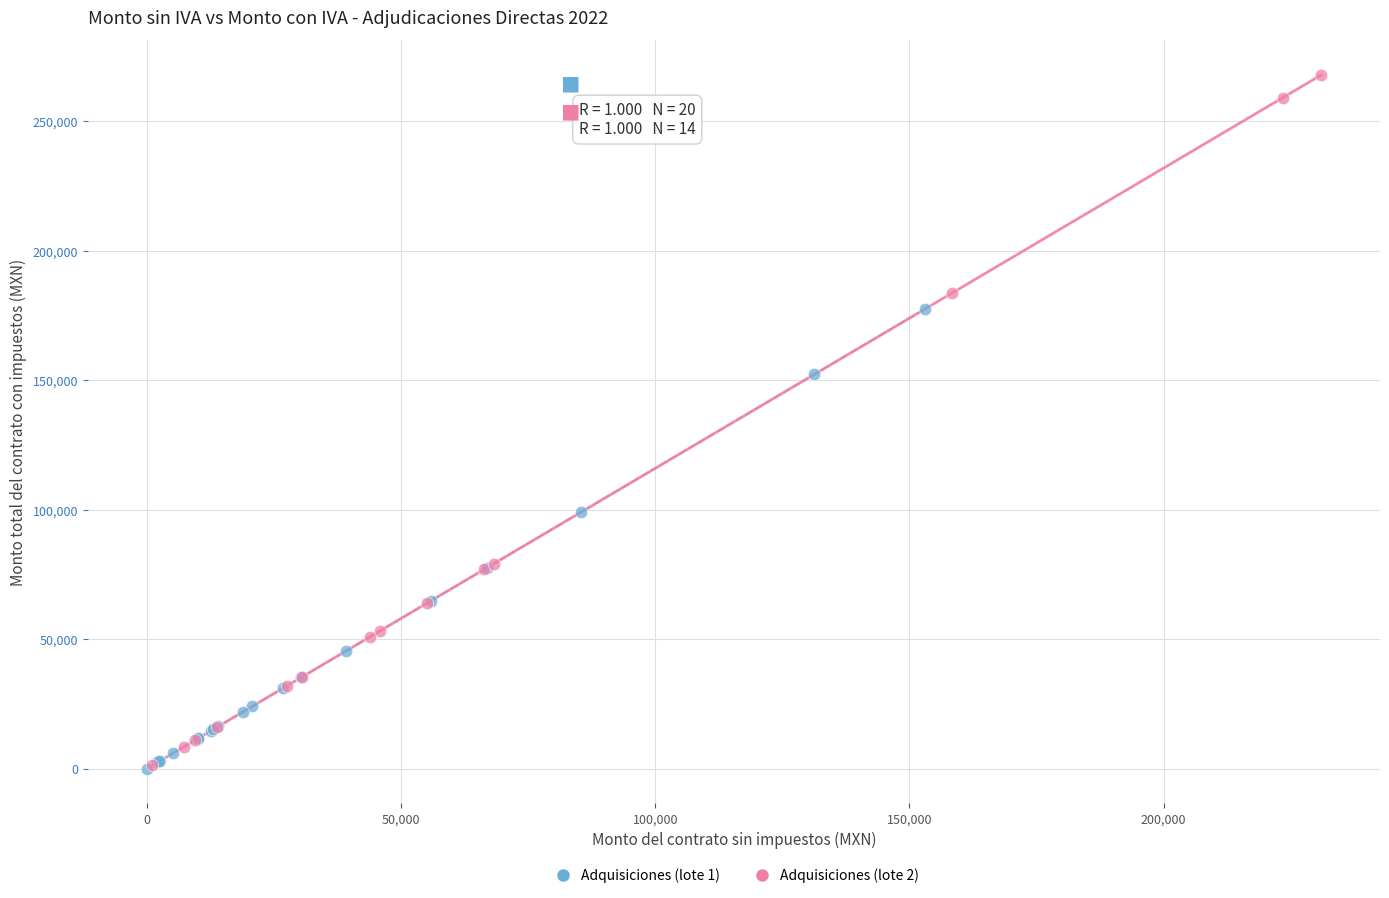

Which series has the widest spread of Y values?

Adquisiciones (lote 2)